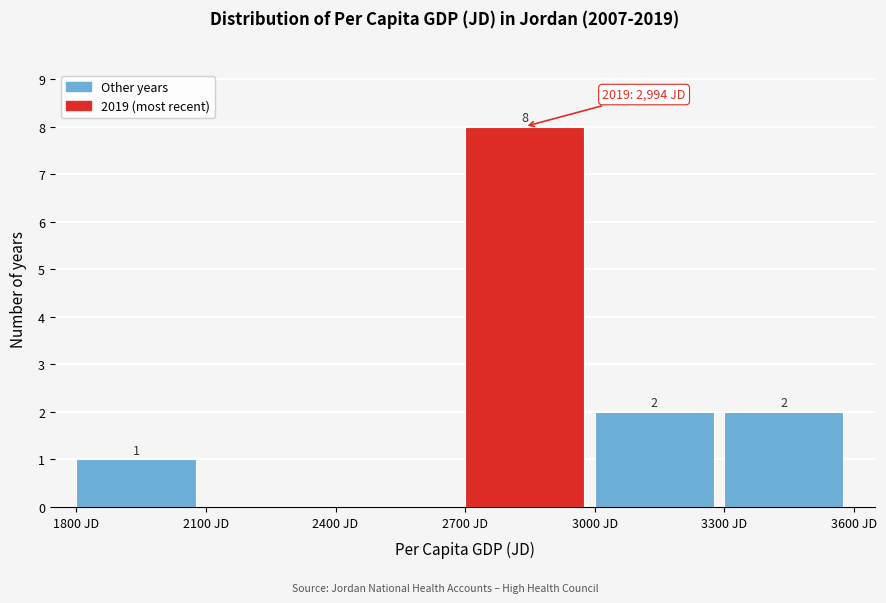

Over which range of the x-axis is the bar tallest?

2700 to 3000